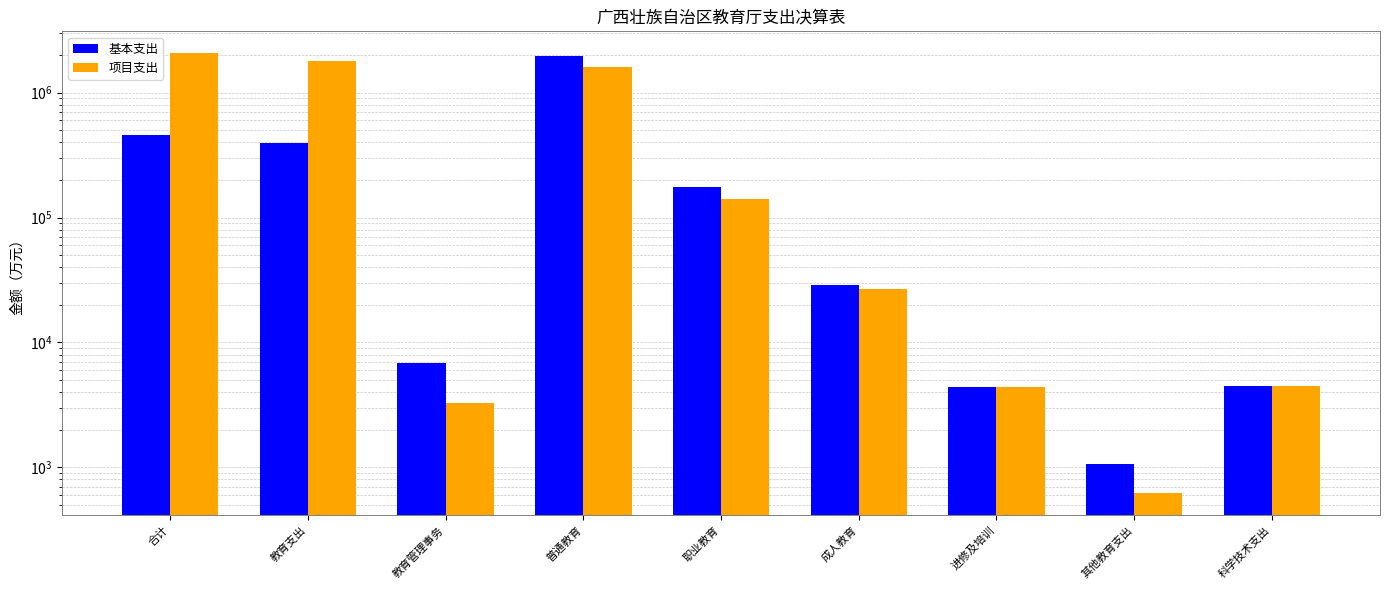

How many values in the 项目支出 series are below 26933?

4